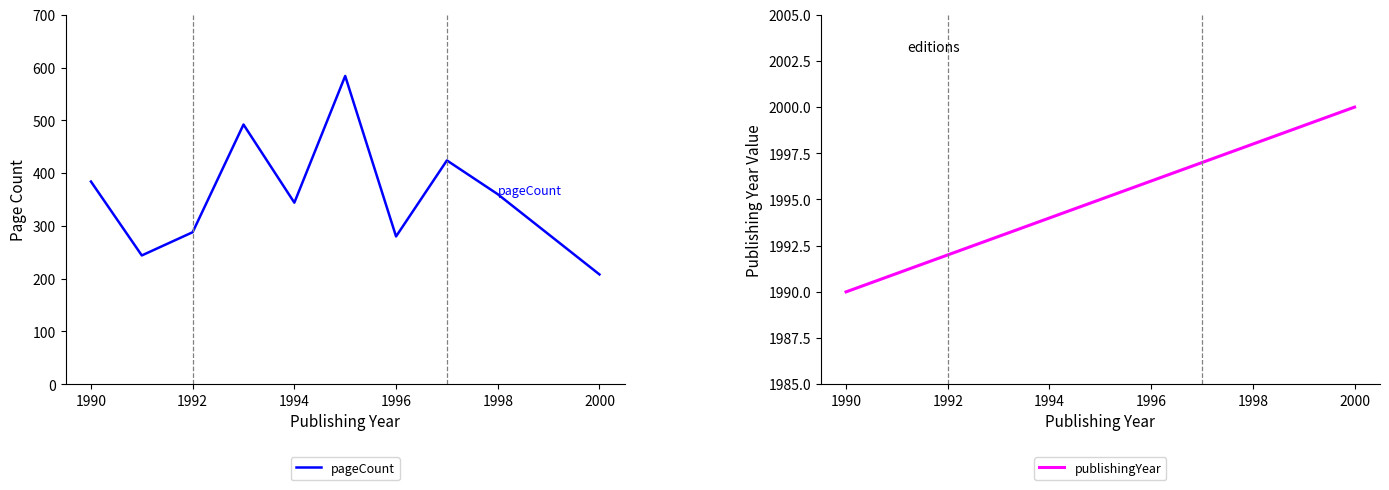

What is the average value?

361